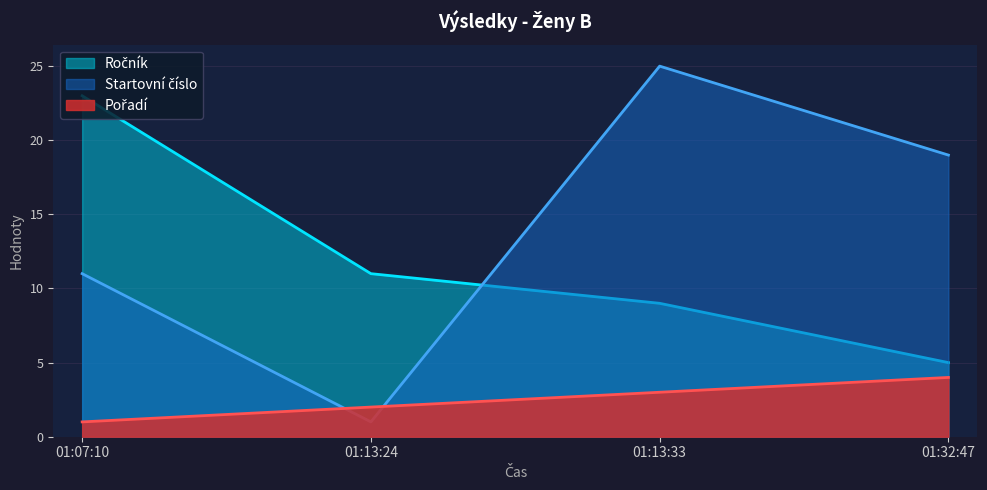

At which category does the chart reach its minimum across all series?

01:07:10